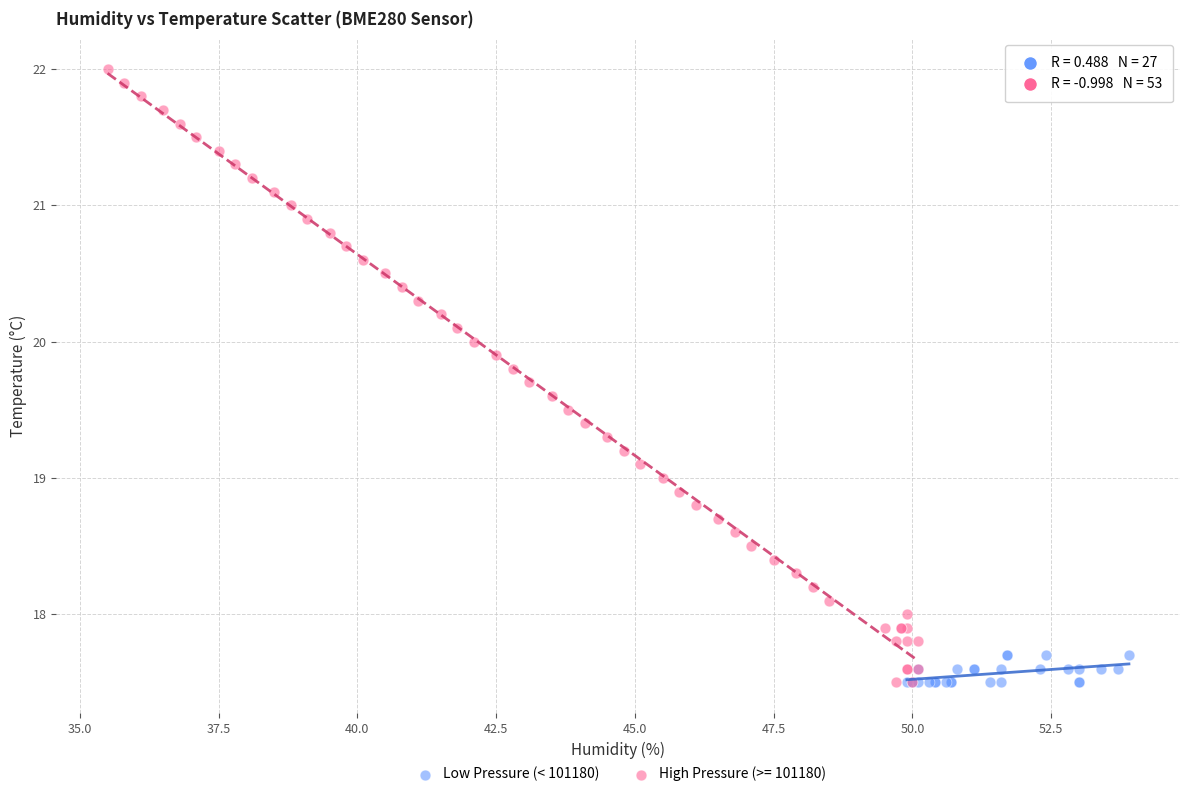

Which series reaches the maximum Y coordinate?

High Pressure (>= 101180)